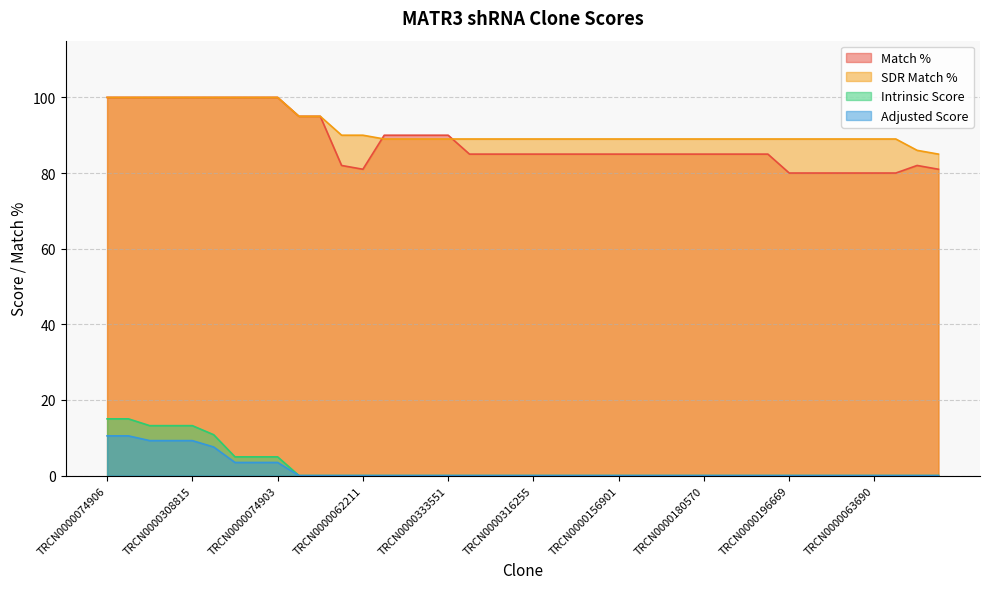

At which category is the sum across all series the highest?

TRCN0000074906